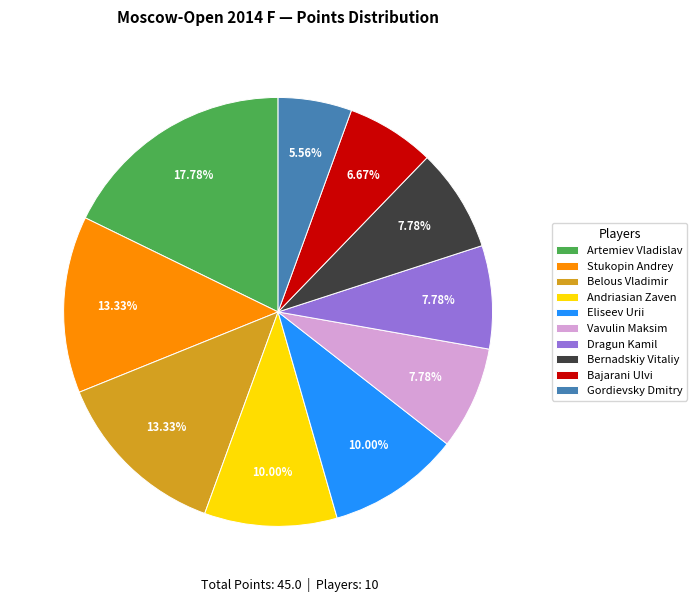

To the nearest percent, what is the average slice percentage?

10%